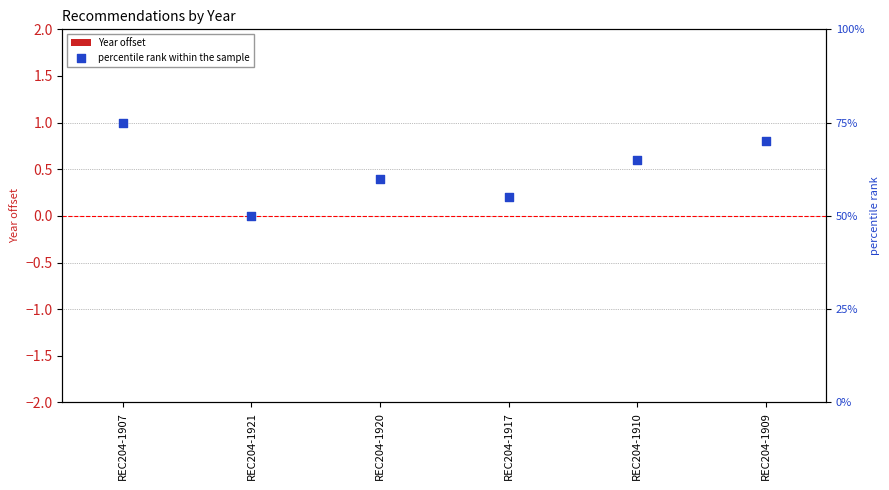

Which series has the largest total across all categories?

percentile rank within the sample